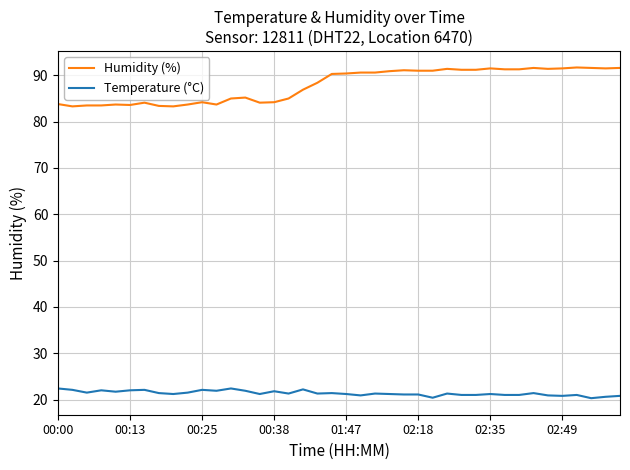

Which series has the largest total across all categories?

Humidity (%)